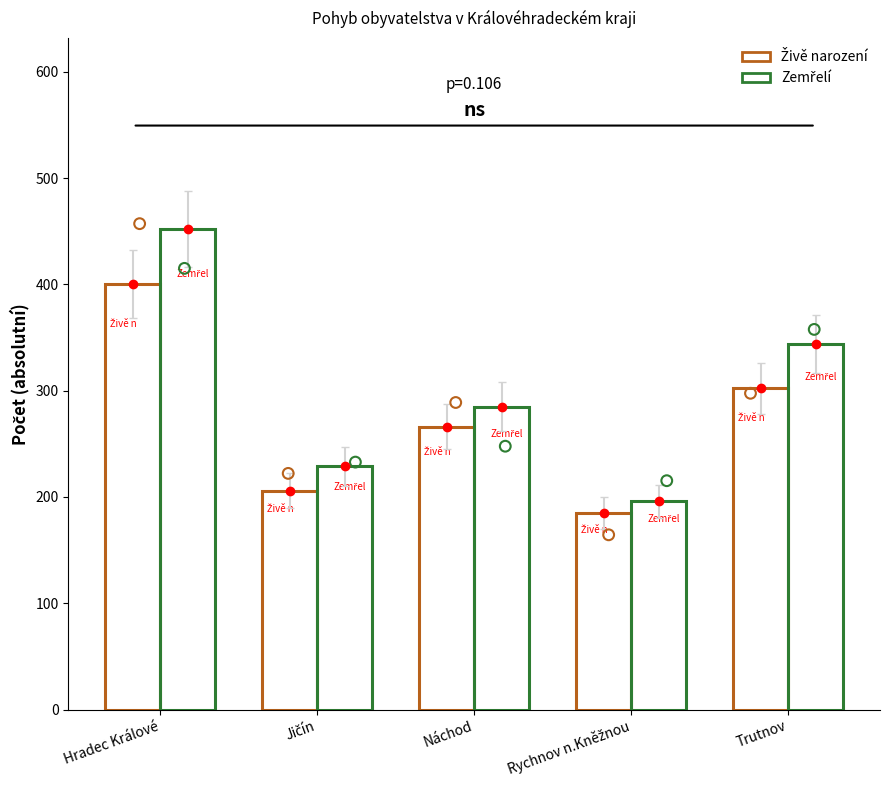

Which series reaches the minimum Y coordinate?

Živě narození